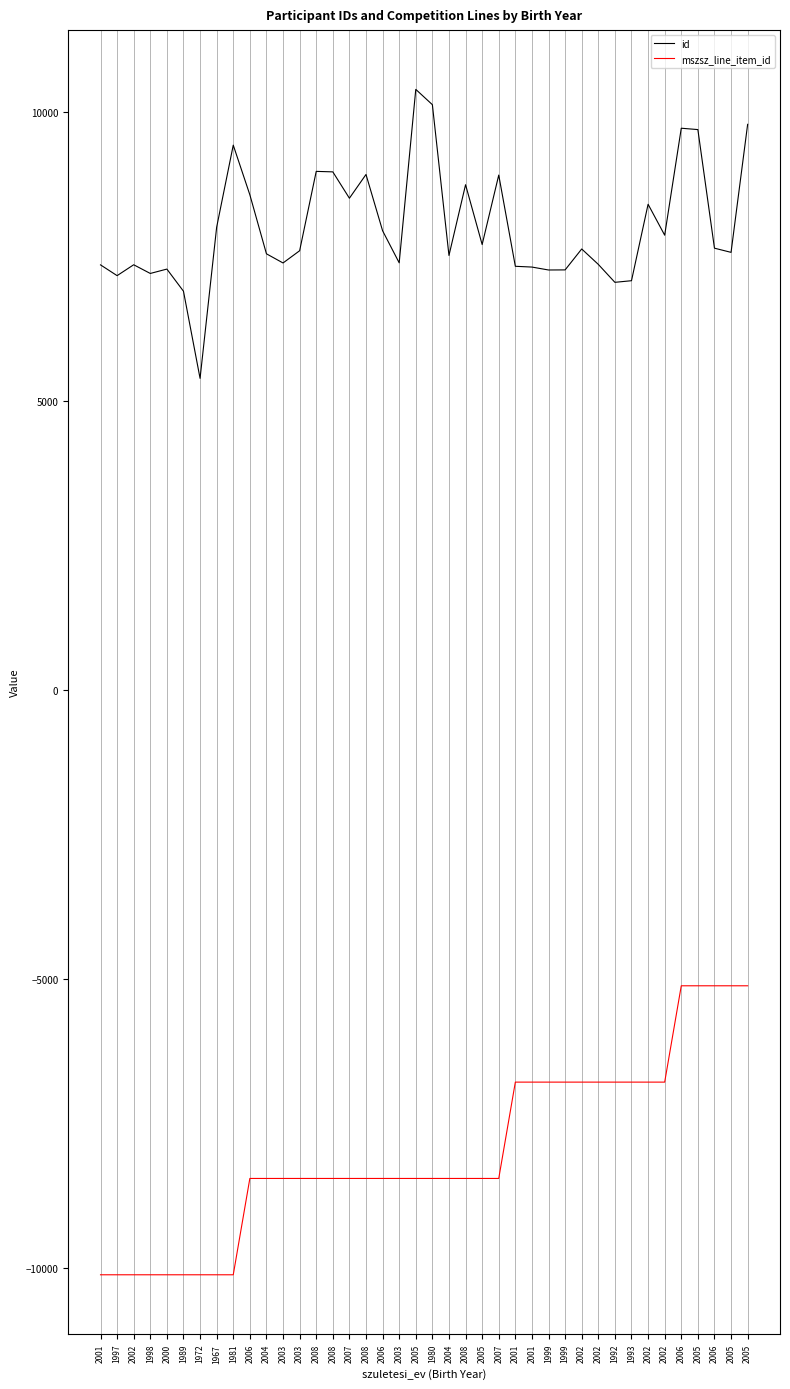

How many series are shown in this chart?

2